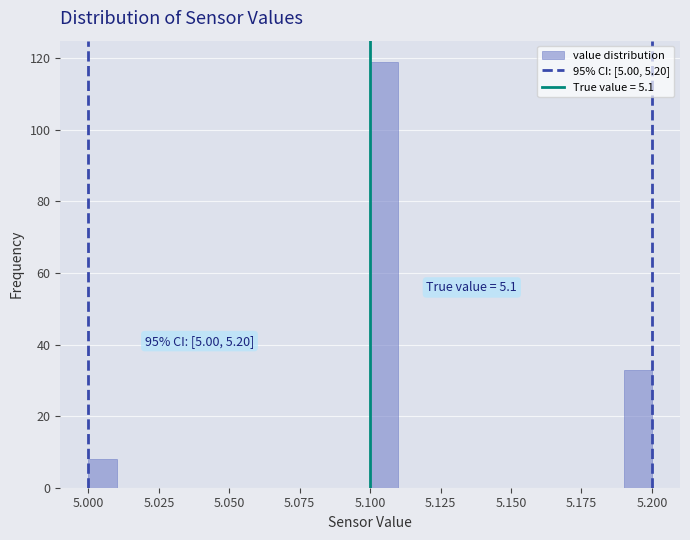

Read against the x-axis, roughly where is the centre of the tallest bar?

5.105